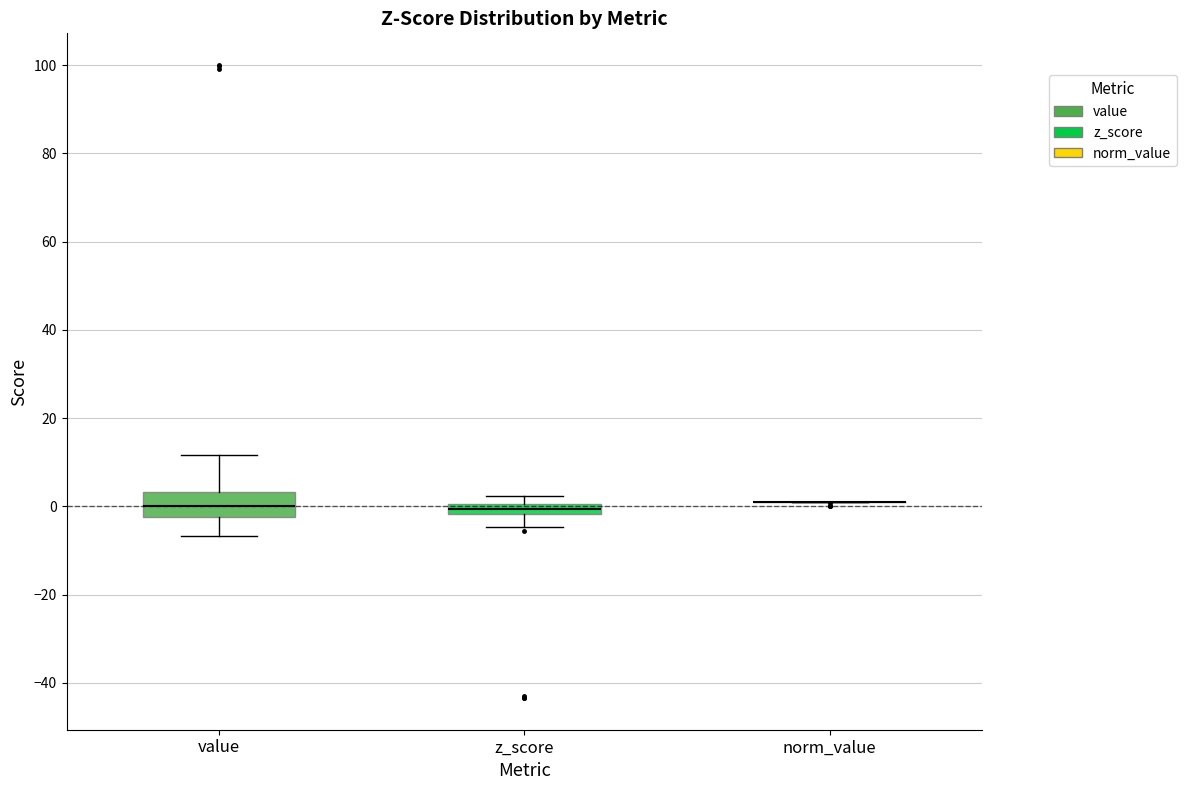

Where is the lower edge of the box for z_score on the y-axis? The values are not printed on the chart, so give them approximately, as read against the axis.

-2